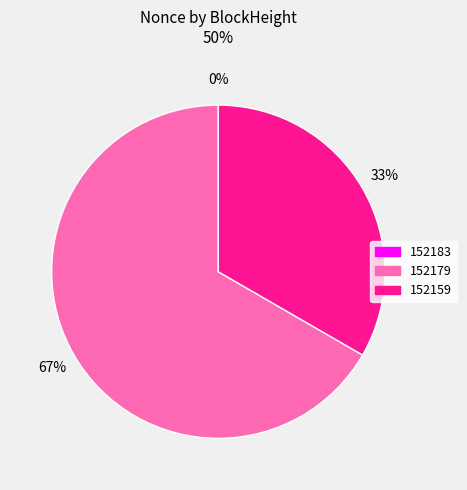

What is the total percentage of 152183 and 152159?

33.3%